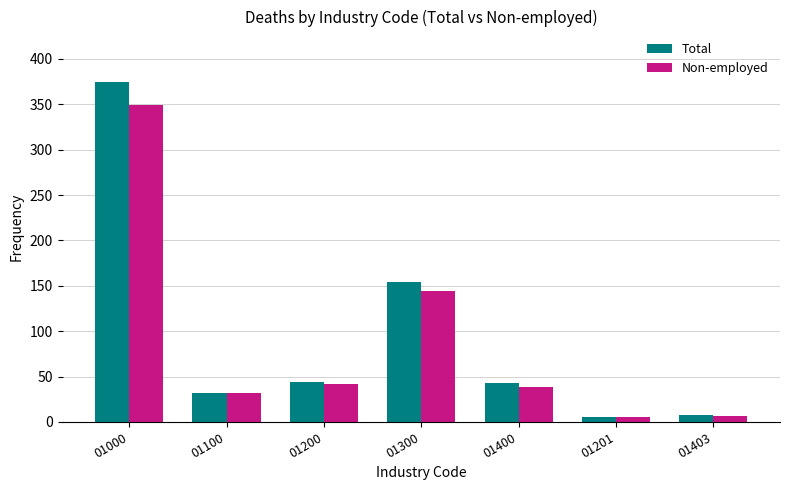

How many categories are shown in the chart?

7